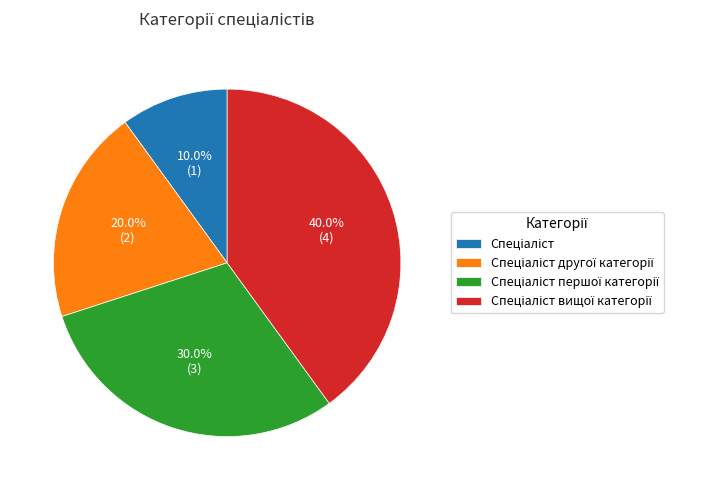

Does any single category account for the majority?

No